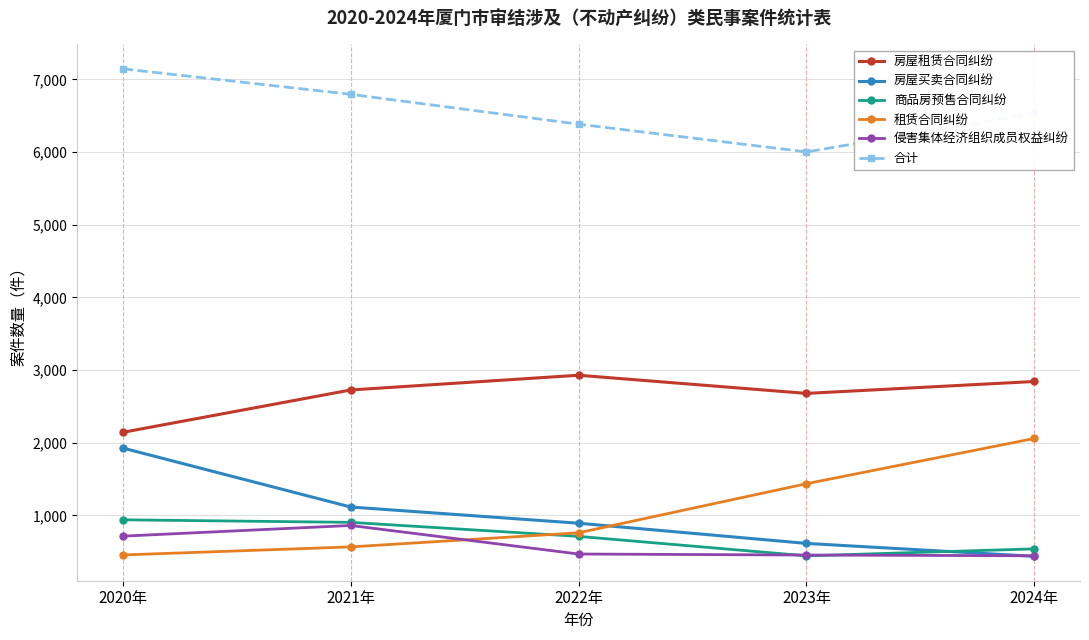

What is the difference between the 侵害集体经济组织成员权益纠纷 values at 2024年 and 2023年?

10